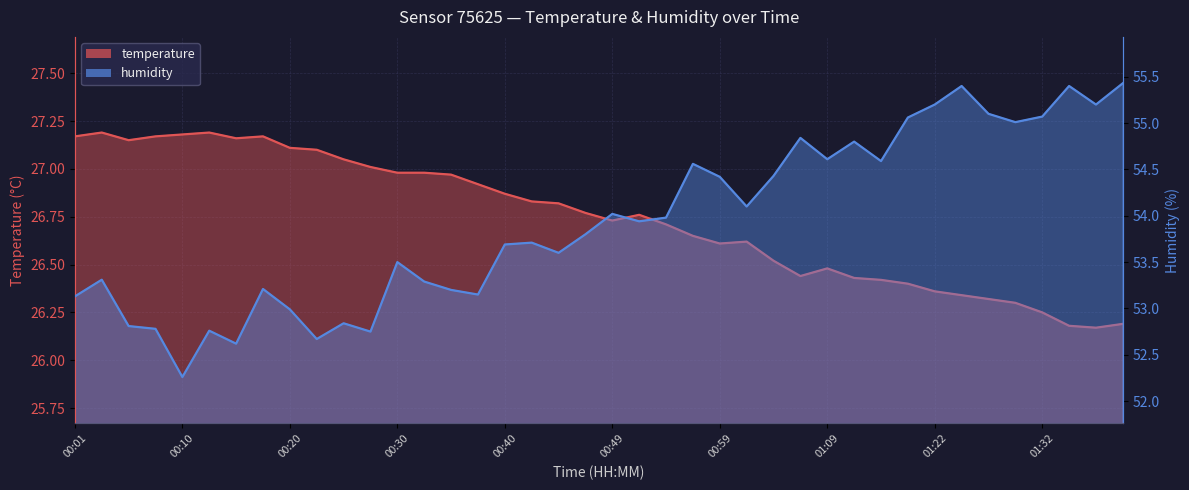

True or false: humidity has more than 1 interior local peaks.

True